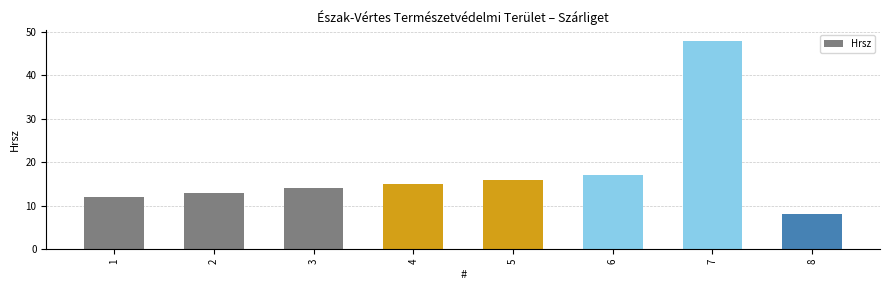

Reading left to right, transcribe all the data shown in this chart.

12	13	14	15	16	17	48	8